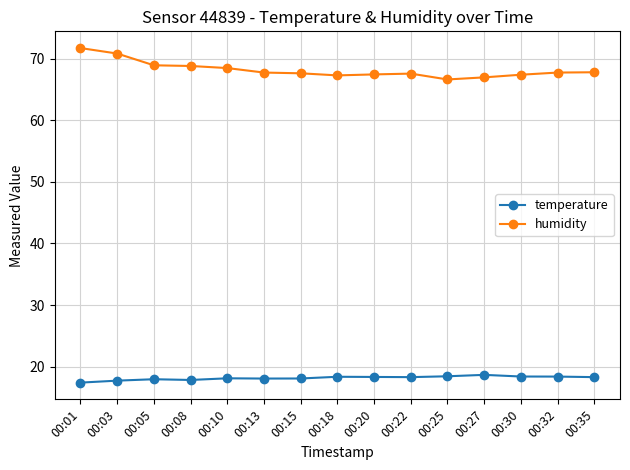

How many distinct data groups are displayed?

2